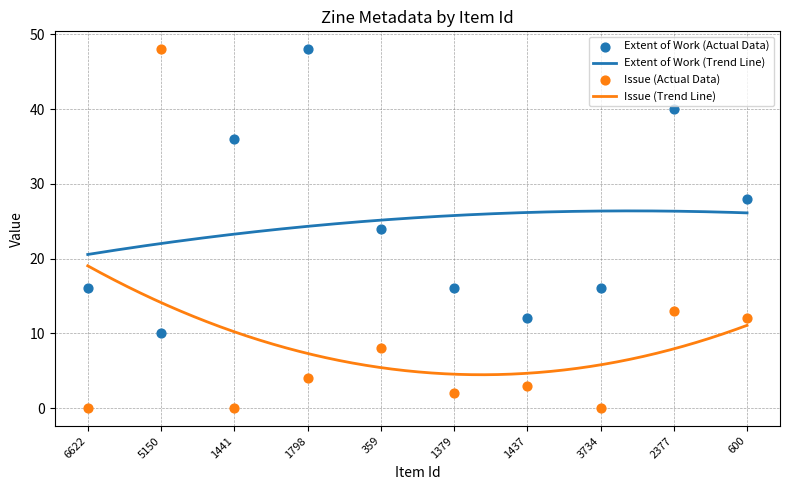

Which series has the largest total across all categories?

Extent of Work